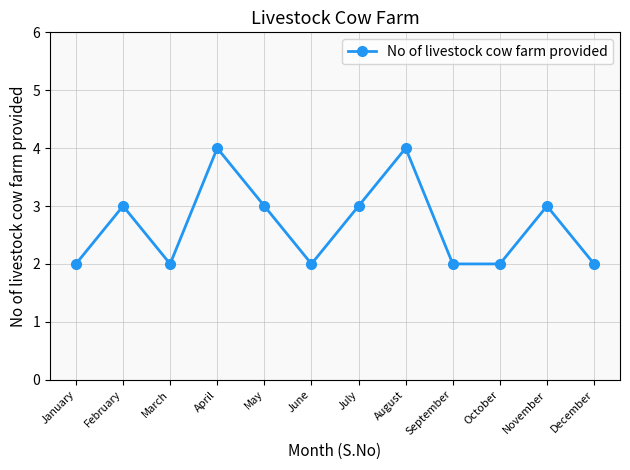

How many points are higher than both their immediate neighbors (excluding endpoints)?

4